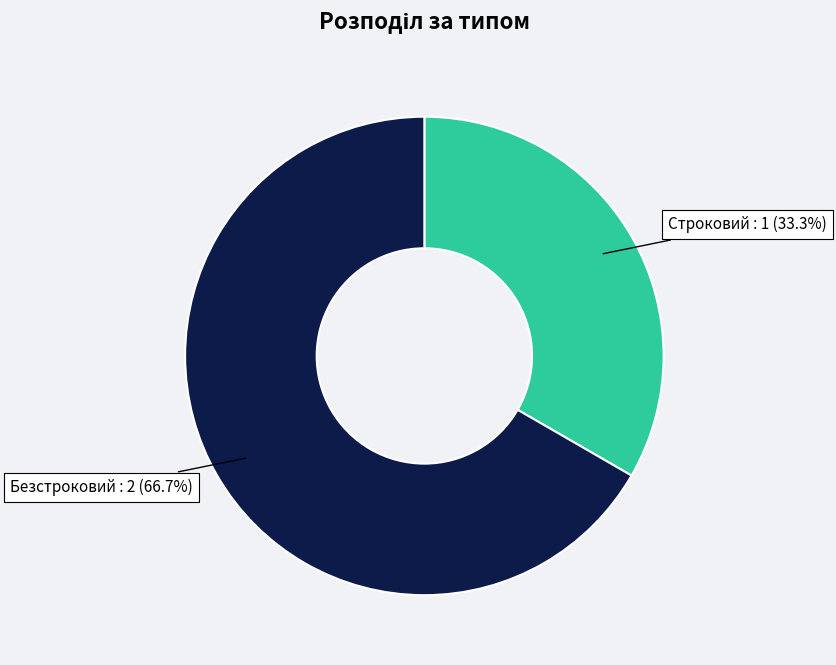

Rank the categories by value from lowest to highest.

Строковий, Безстроковий